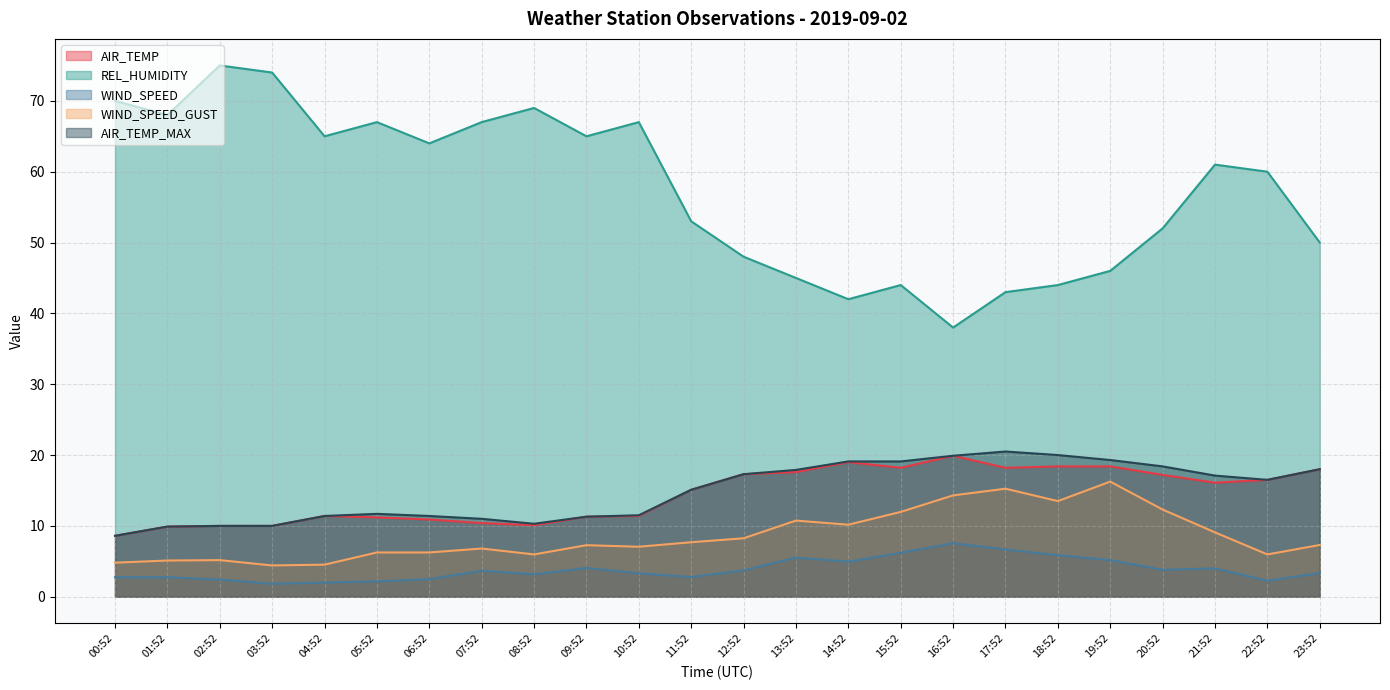

Reading left to right, transcribe all the data shown in this chart.

AIR_TEMP: 8.6	9.9	10.0	10.0	11.4	11.2	10.9	10.4	10.1	11.3	11.4	15.1	17.3	17.6	19.0	18.2	19.9	18.2	18.4	18.4	17.2	16.1	16.5	18.0
REL_HUMIDITY: 70.0	68.0	75.0	74.0	65.0	67.0	64.0	67.0	69.0	65.0	67.0	53.0	48.0	45.0	42.0	44.0	38.0	43.0	44.0	46.0	52.0	61.0	60.0	50.0
WIND_SPEED: 2.8	2.8	2.4	1.8	2.0	2.2	2.5	3.7	3.2	4.1	3.3	2.8	3.7	5.5	4.9	6.2	7.6	6.7	5.9	5.2	3.8	4.0	2.2	3.4
WIND_SPEED_GUST: 4.8	5.1	5.2	4.4	4.5	6.2	6.2	6.8	6.0	7.3	7.1	7.7	8.2	10.8	10.2	12.0	14.3	15.2	13.5	16.2	12.3	9.1	6.0	7.3
AIR_TEMP_MAX: 8.6	9.9	10.0	10.0	11.4	11.7	11.4	11.0	10.3	11.3	11.5	15.1	17.3	17.9	19.1	19.1	19.9	20.5	20.0	19.3	18.4	17.1	16.5	18.0